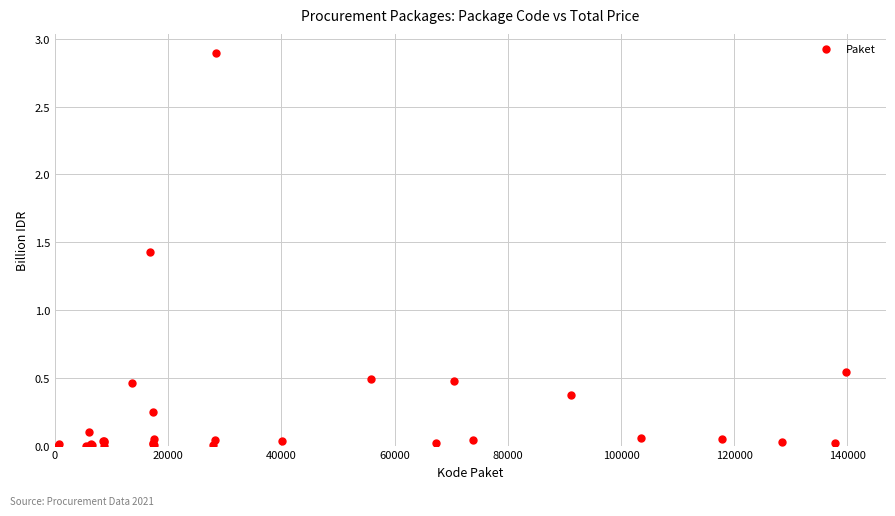

What Y value in the scatter plot is closest to 1?

1.4